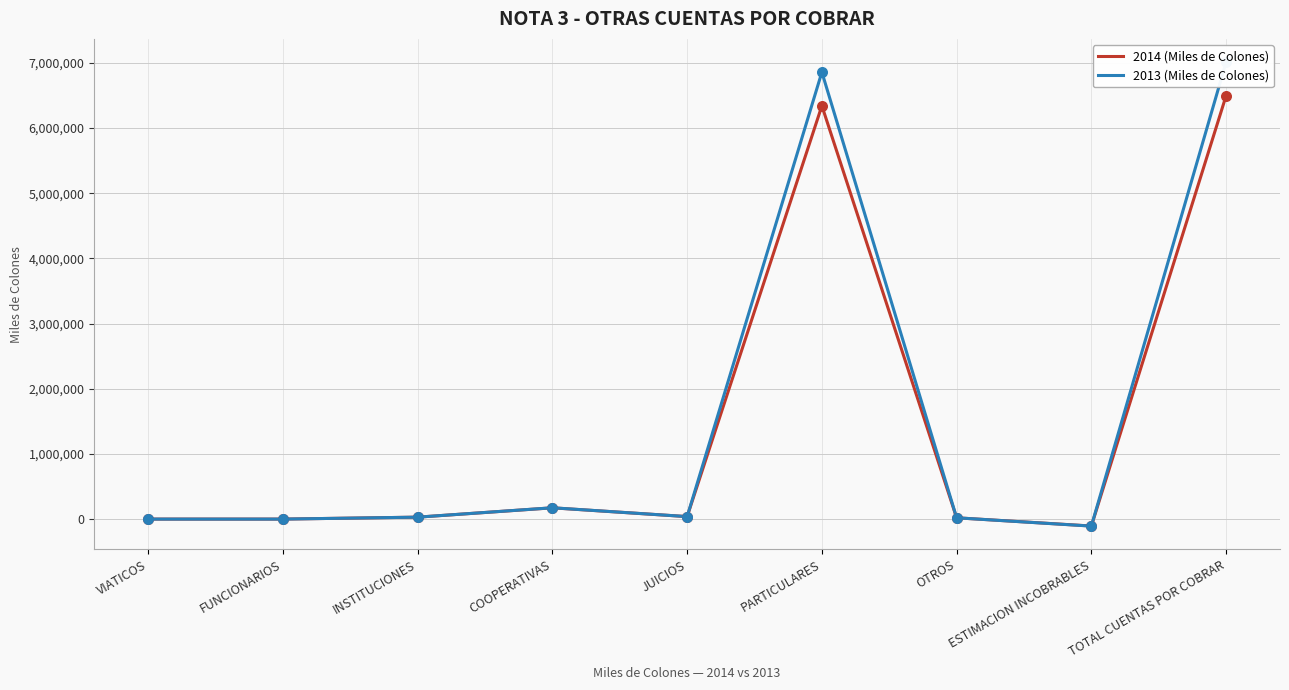

At how many categories does at least one series exceed 5132840?

2